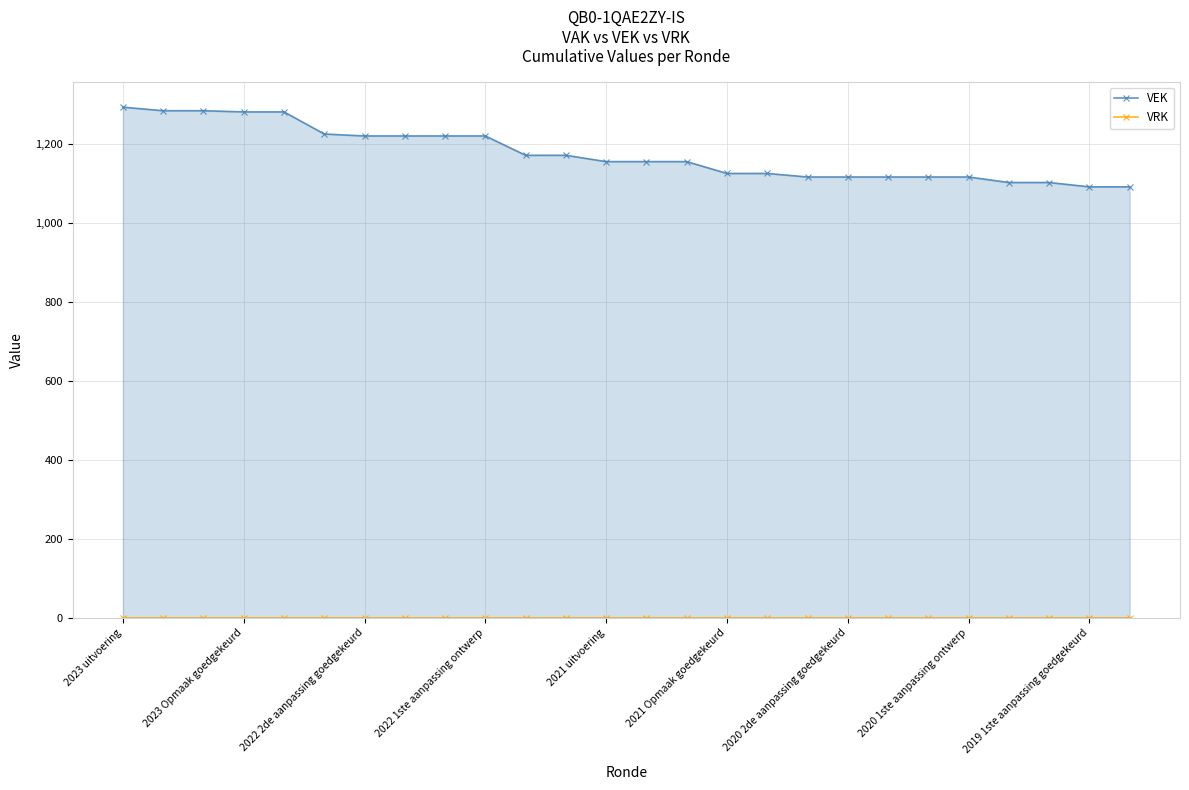

True or false: VRK and VEK intersect in this chart.

False